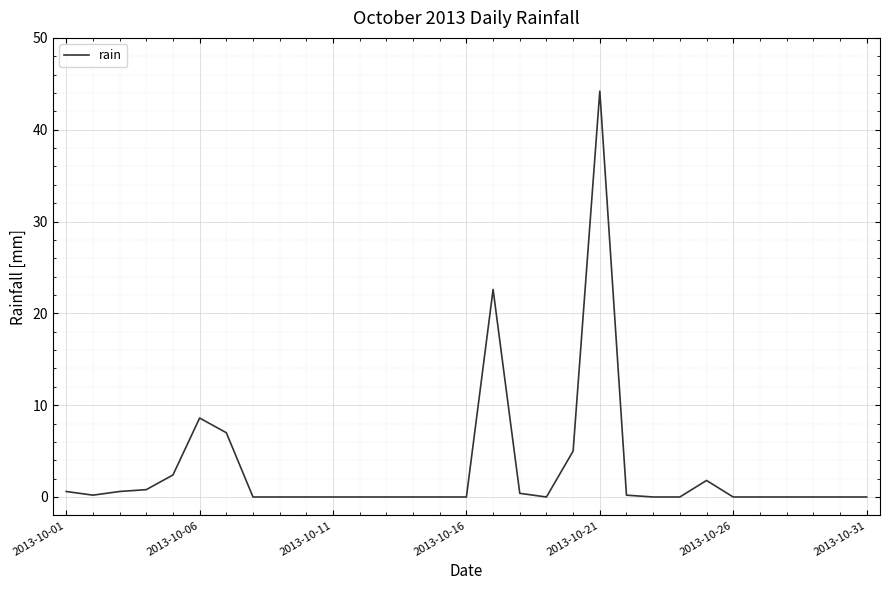

How many distinct data groups are displayed?

1